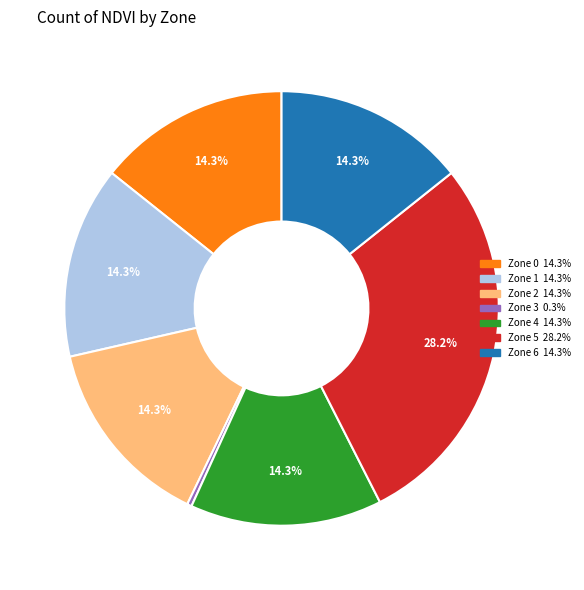

Is there any slice that represents more than half of the pie?

No